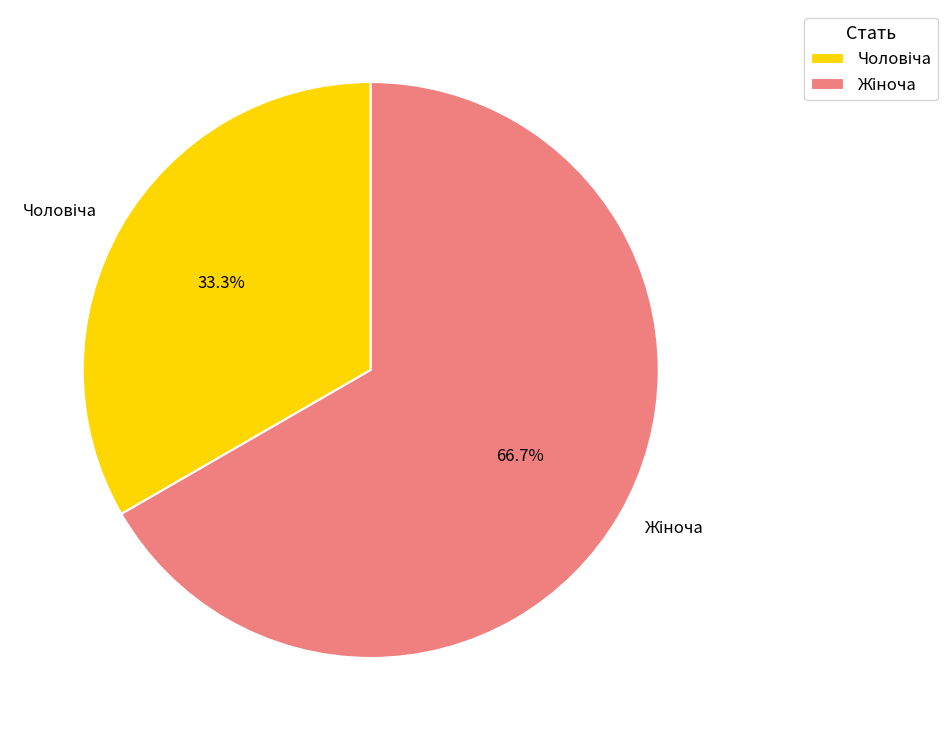

Does any single category account for the majority?

Yes